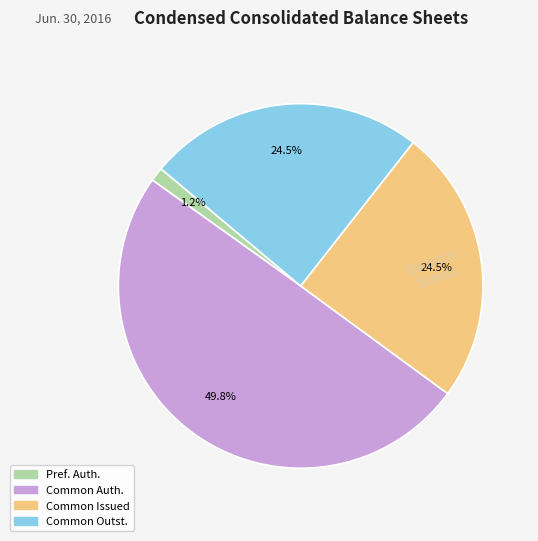

To the nearest percent, what is the difference between the largest and smallest slice percentages?

49%